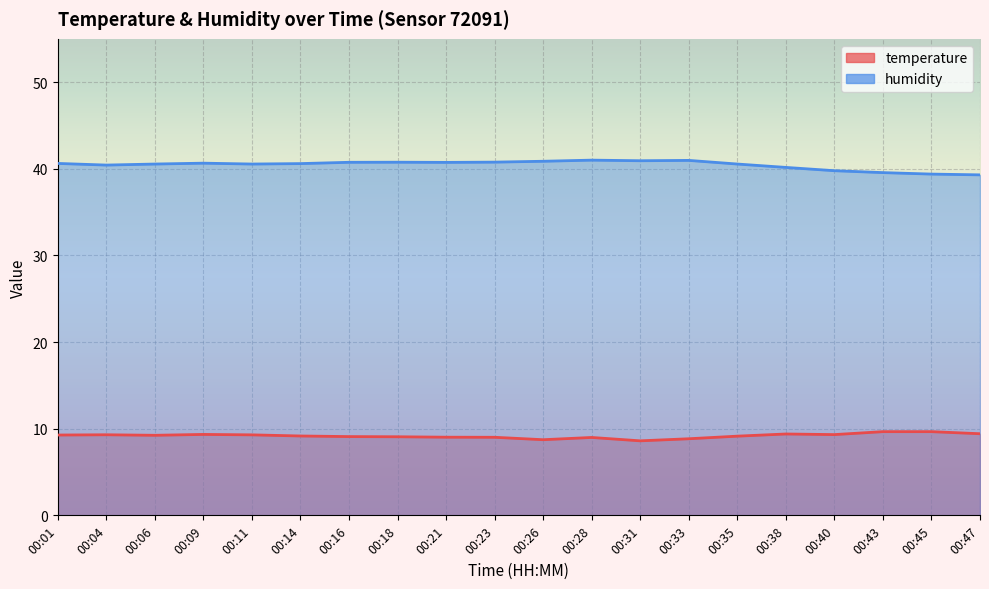

List the series in order of their peak value, lowest first.

temperature, humidity